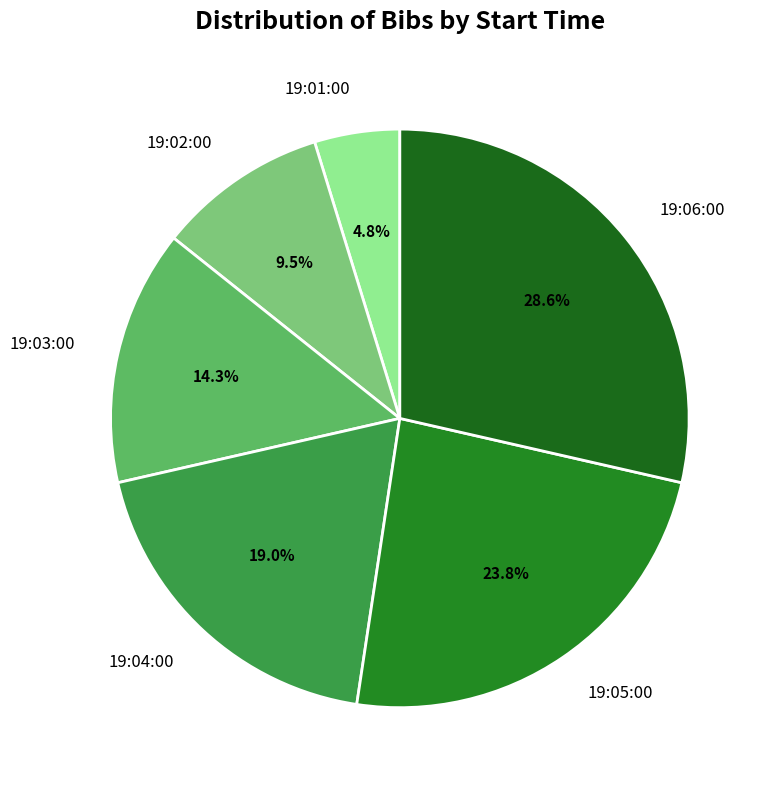

What percentage is the 19:06:00 slice, to the nearest percent?

29%